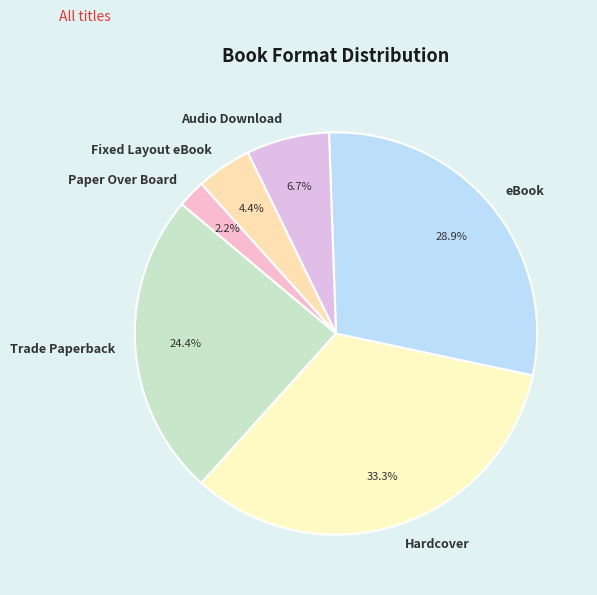

Which category has the smallest portion of the pie?

Paper Over Board